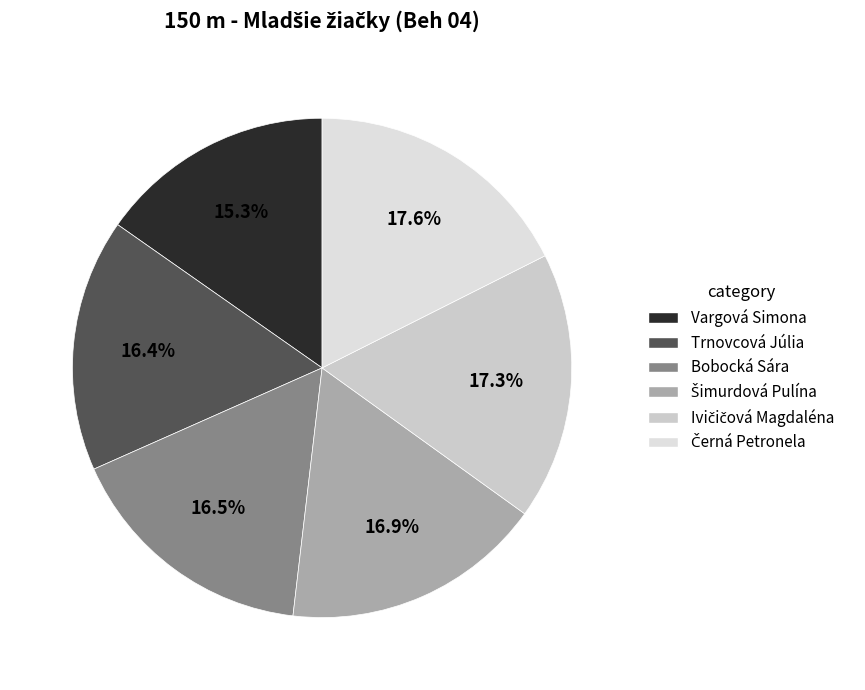

How many slices are in this pie chart?

6